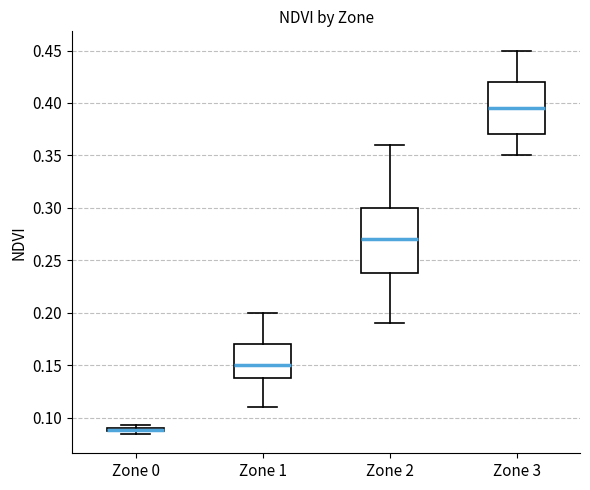

Which box is the tallest, from its lower edge to its upper edge?

Zone 2